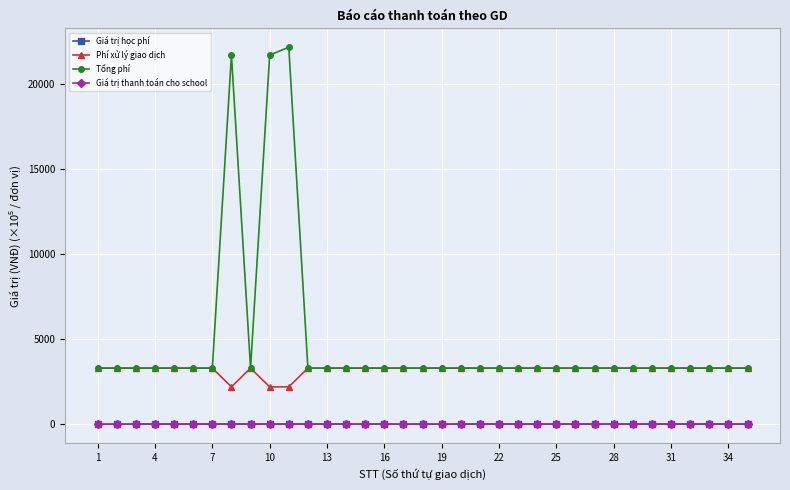

What is the maximum value shown in the chart?

22155.0